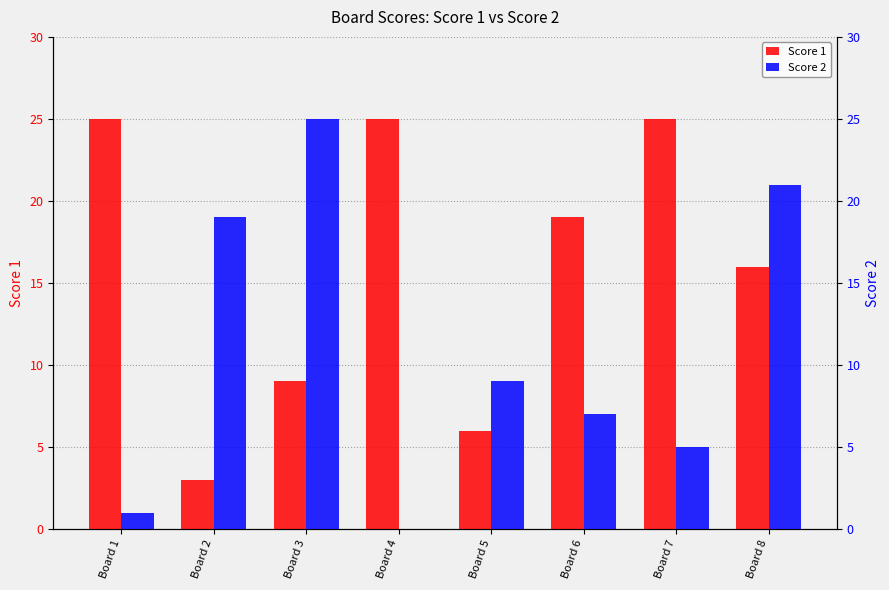

Does the chart contain stacked bars?

No